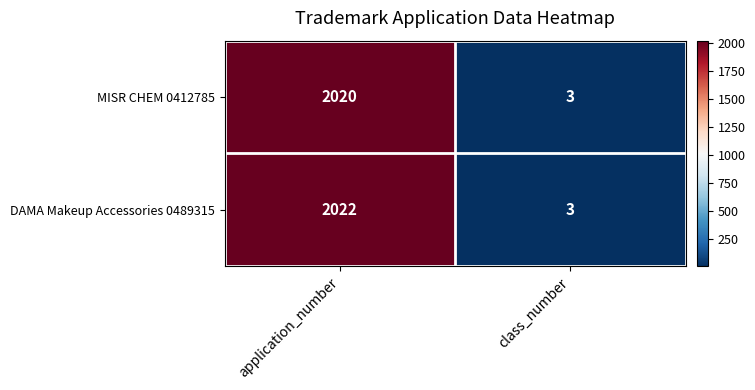

What is the average value of the MISR CHEM 0412785 series?

1012